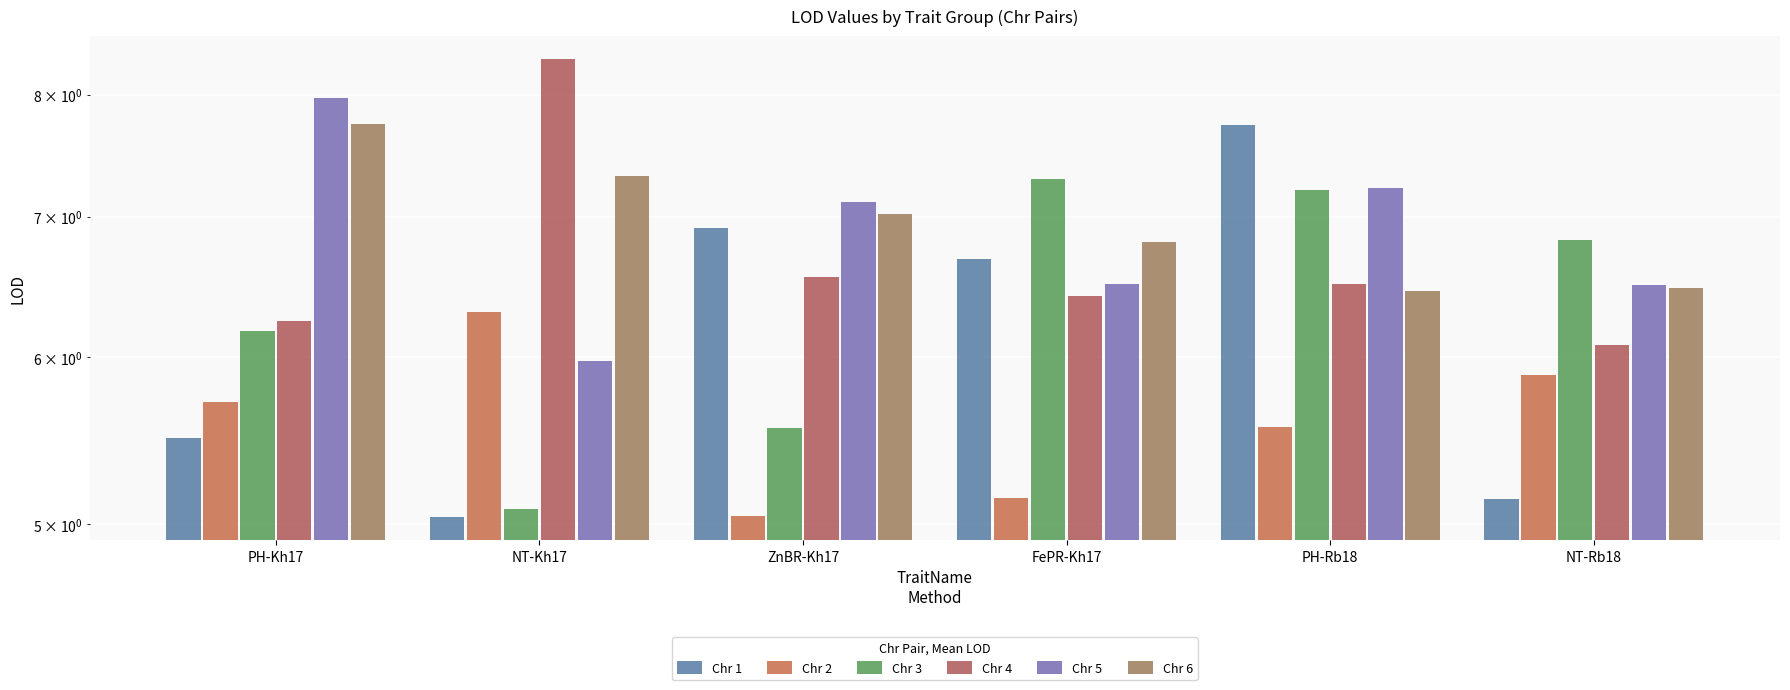

How many data points in Chr 6 are less than 7?

3